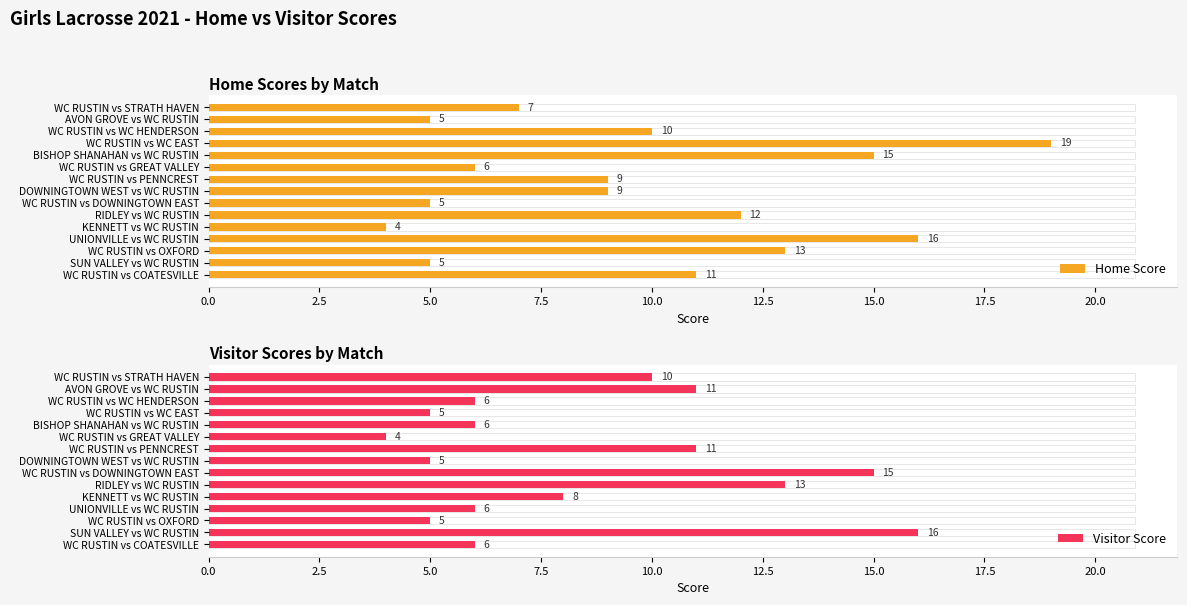

What is the maximum value for Visitor Score?

16